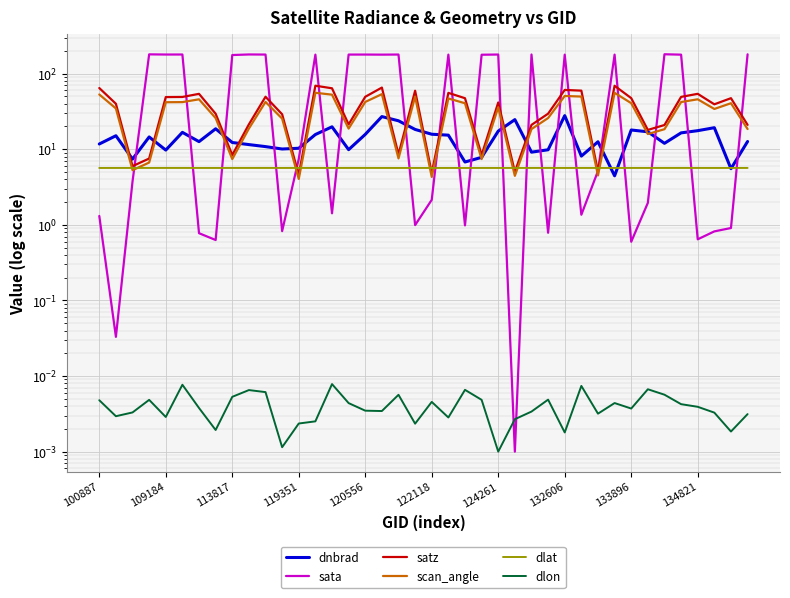

The value of dnbrad at 13 is 27.9. True or false?

False